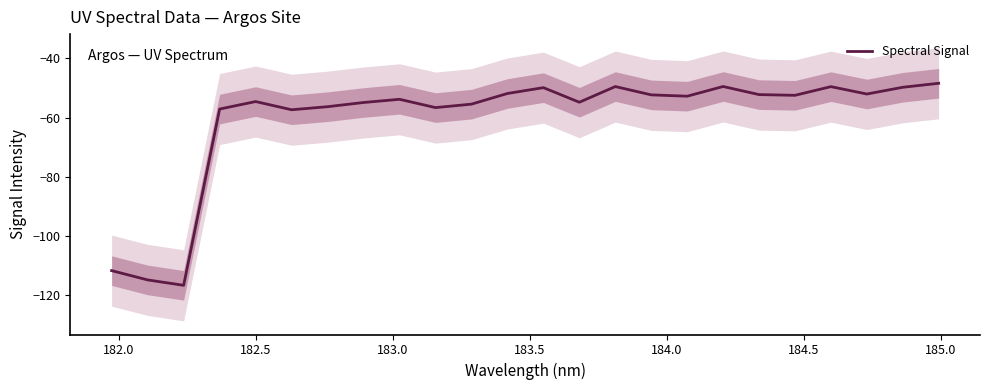

What is the highest value of the Spectral Signal series?

-48.4